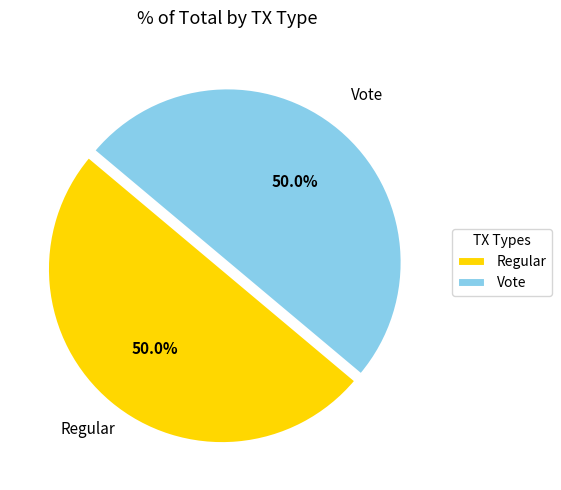

What percentage do Vote and Regular together represent?

100.0%